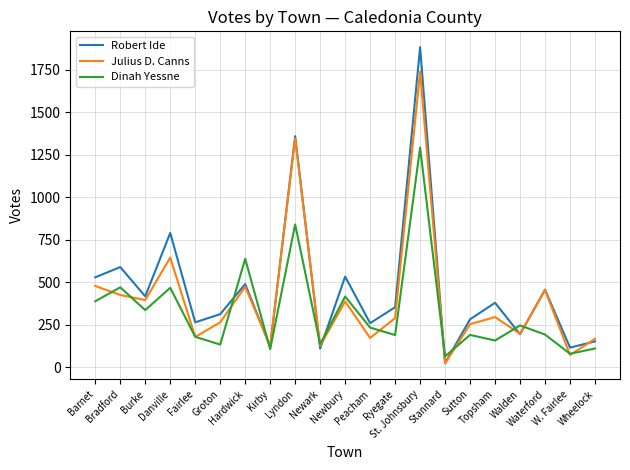

At how many categories does at least one series exceed 153?

17